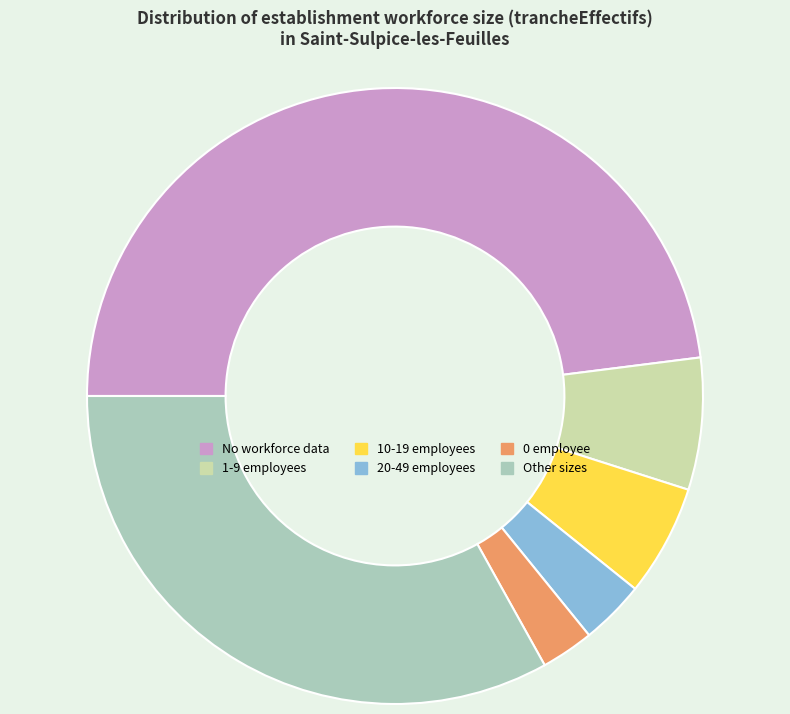

Which has a higher value, 1-9 employees or Other sizes?

Other sizes